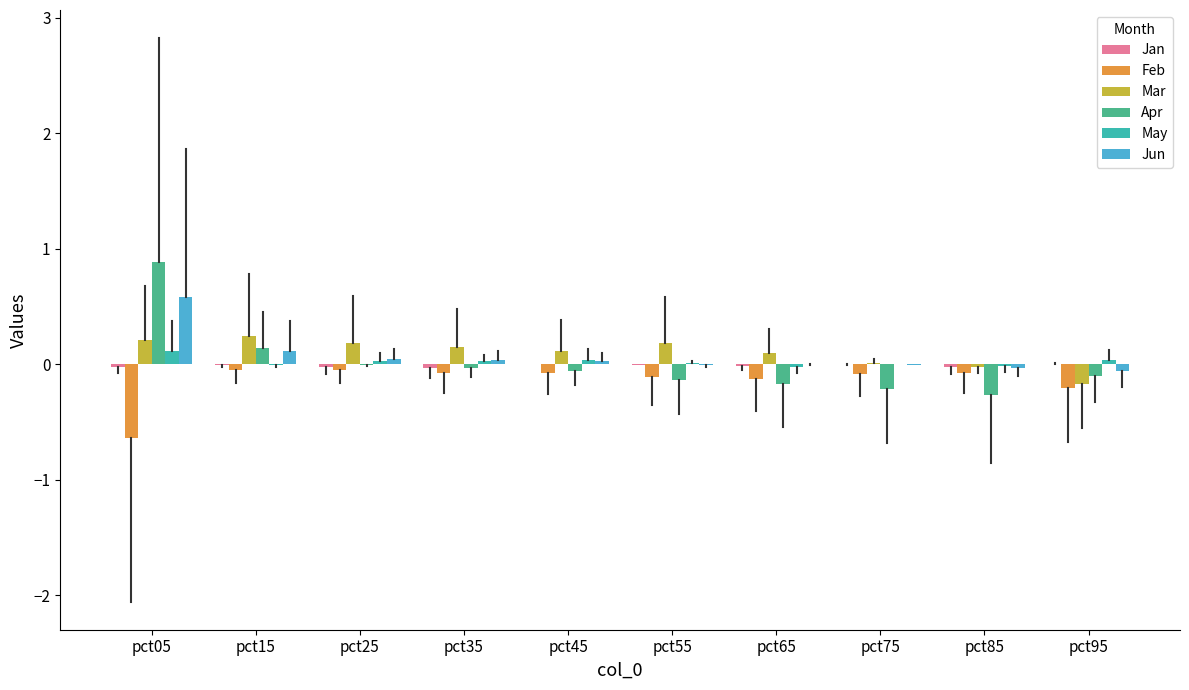

The Mar series shows 0.2 at pct25. True or false?

True